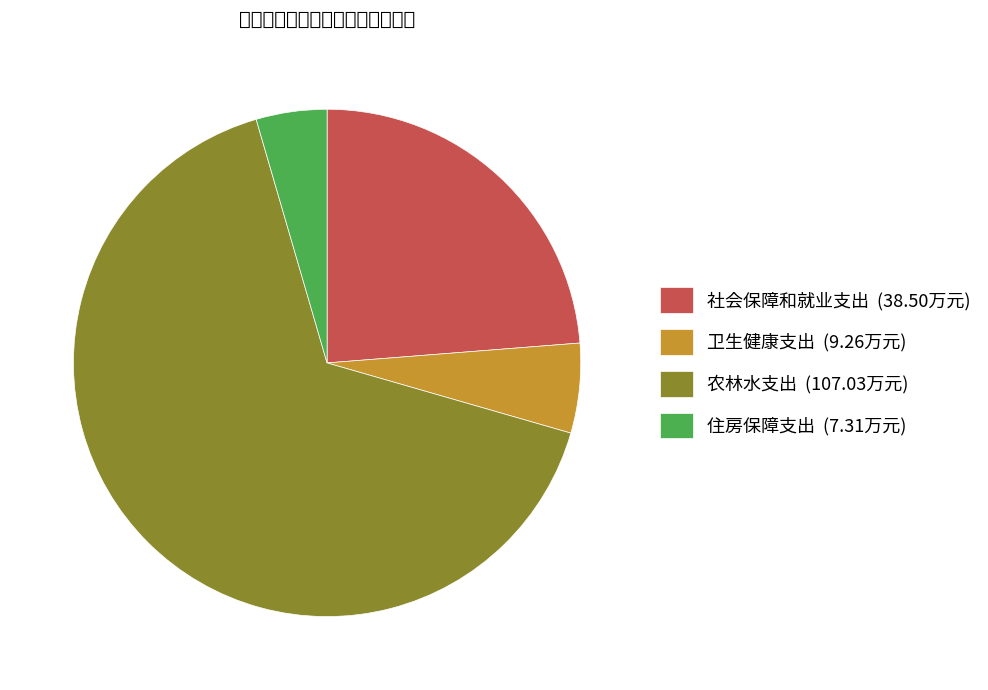

Is there any slice that represents more than half of the pie?

Yes